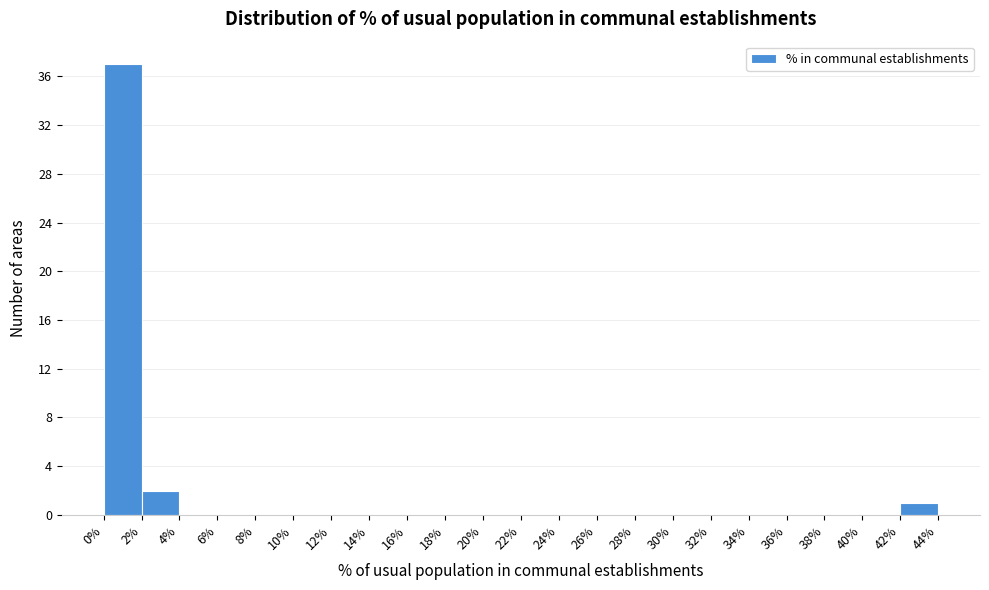

What is the height of the bar covering 42% to 44% on the x-axis? The values are not printed on the chart, so give them approximately, as read against the axis.

1